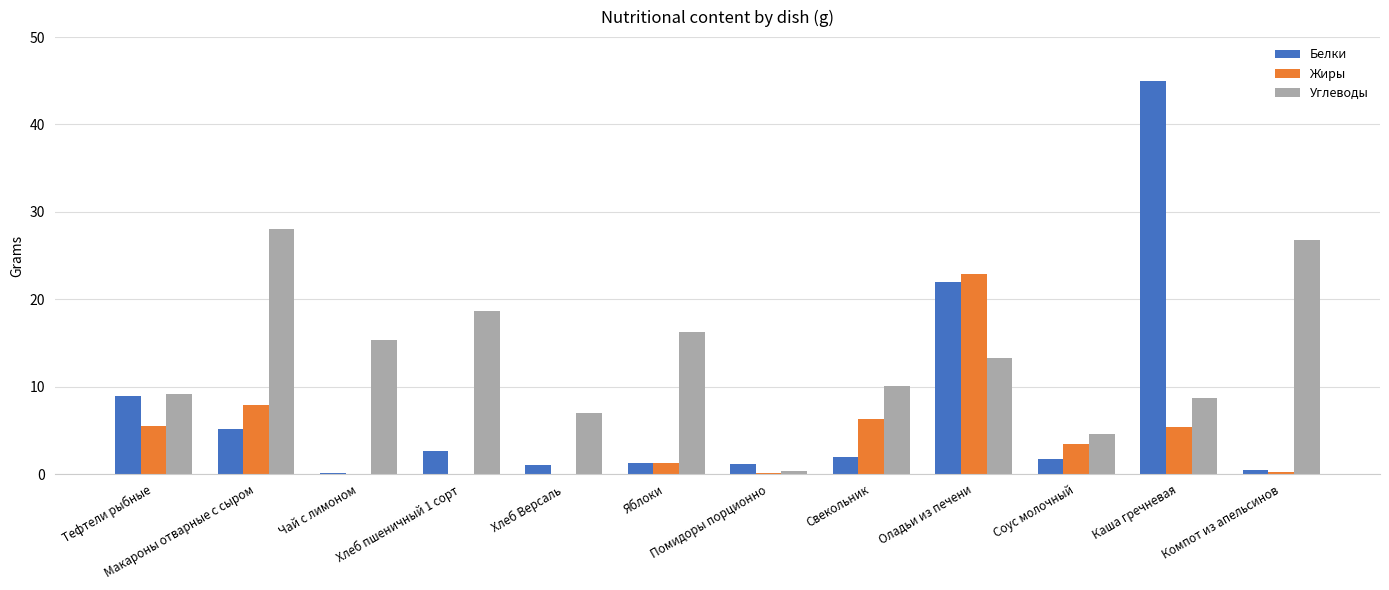

Which series has the largest total across all categories?

Углеводы